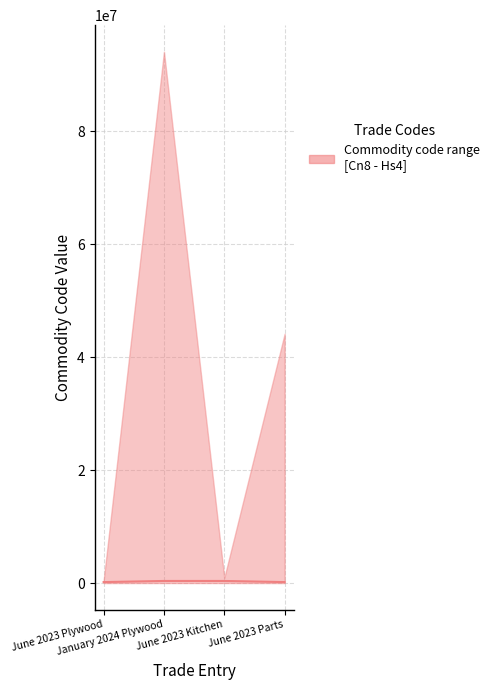

What is the smallest value displayed?

176000